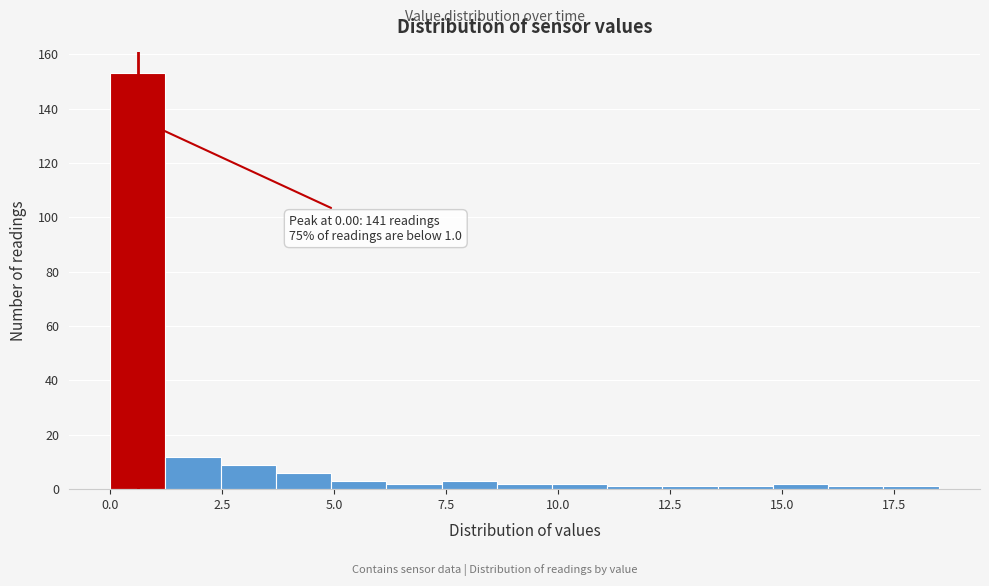

Read against the x-axis, roughly where is the centre of the tallest bar?

0.5